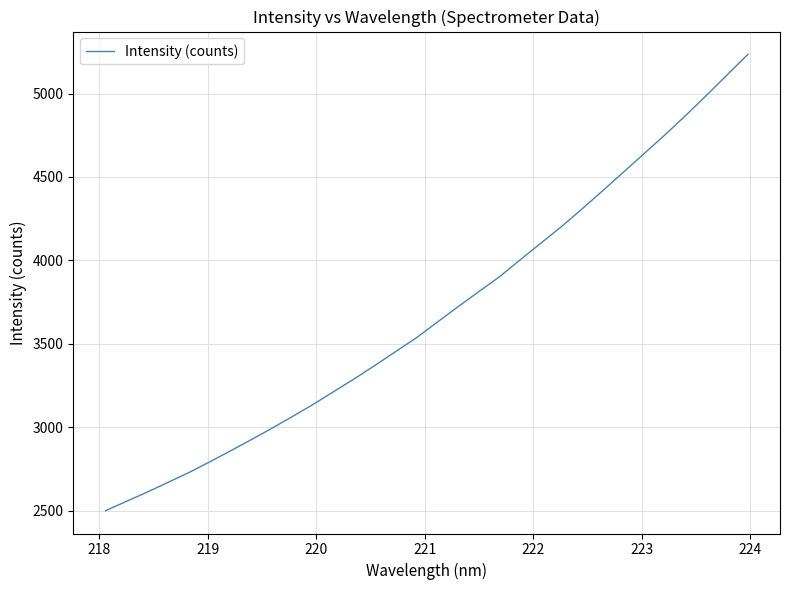

What is the greatest value displayed?

5234.7